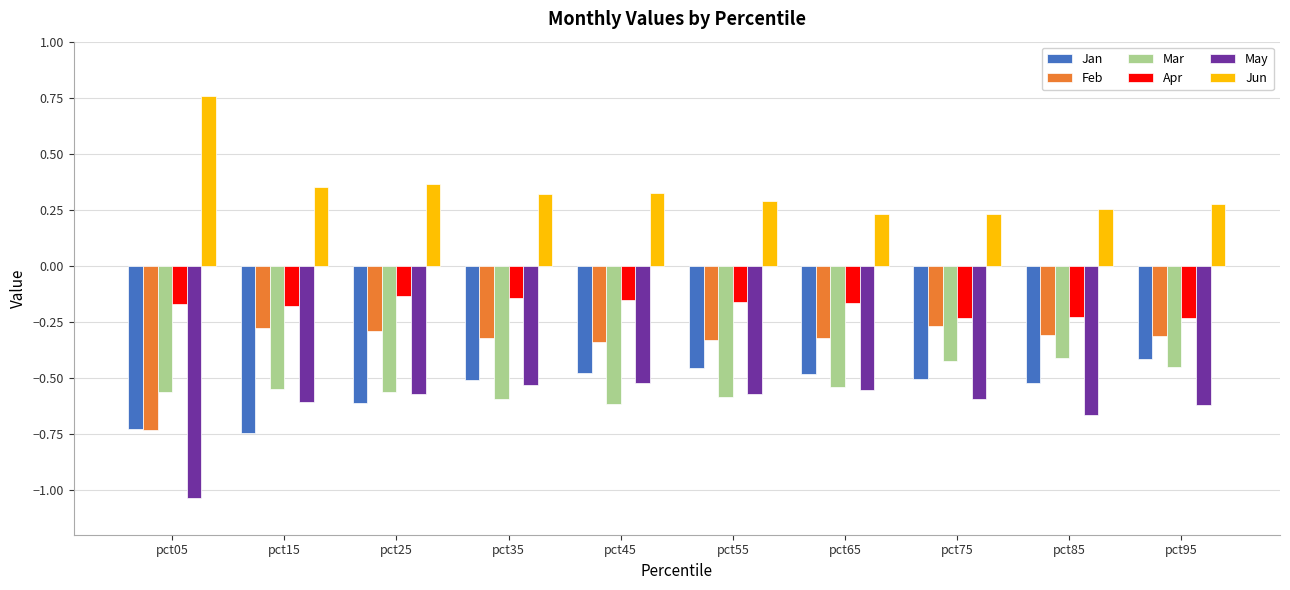

What is the sum of the Jun values at pct15 and pct65?

0.6